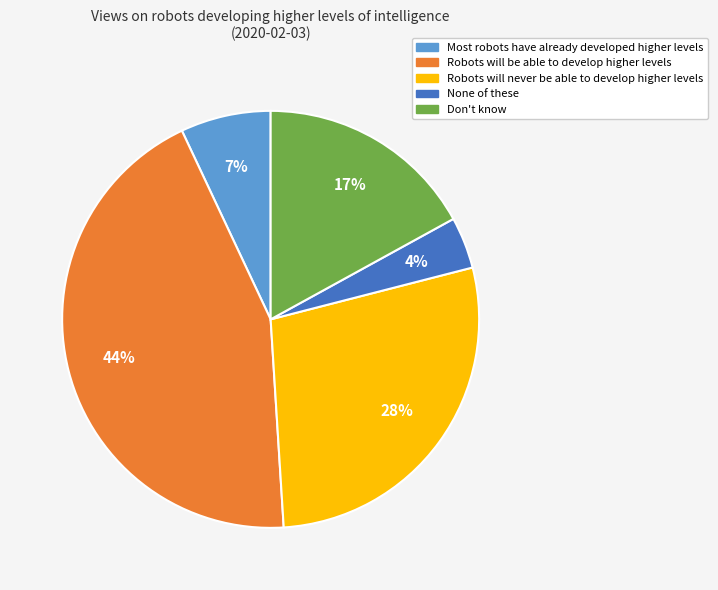

What percentage is the Don't know slice, to the nearest percent?

17%